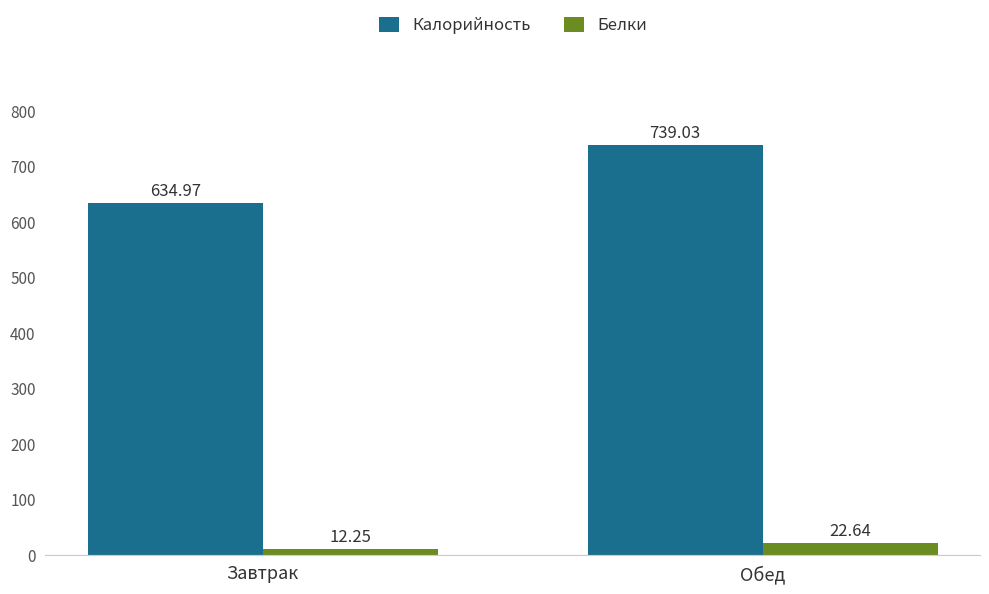

What is the maximum value shown in the chart?

739.0